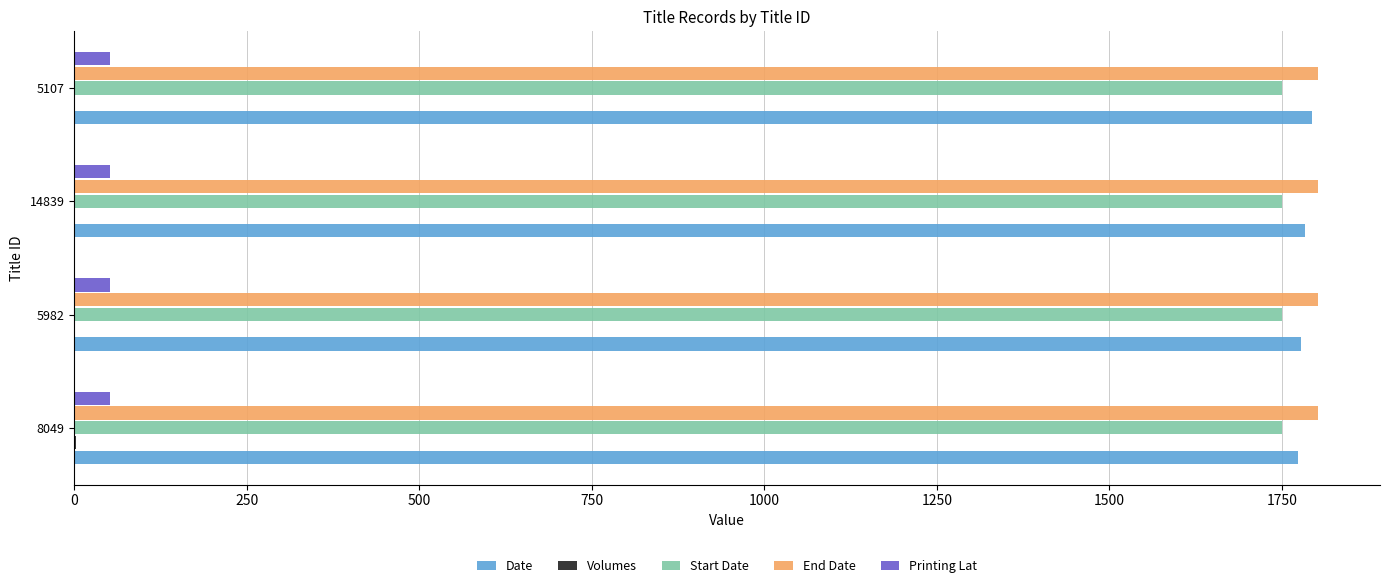

The Date series shows 1773.0 at 8049. True or false?

True